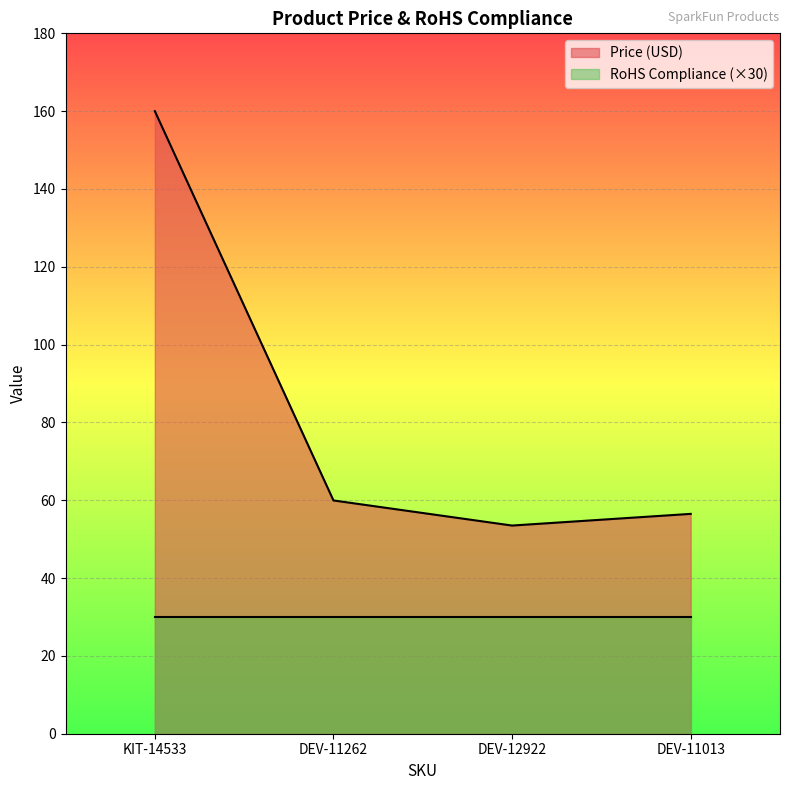

Is it true that the value at DEV-12922 is 18.6?

False